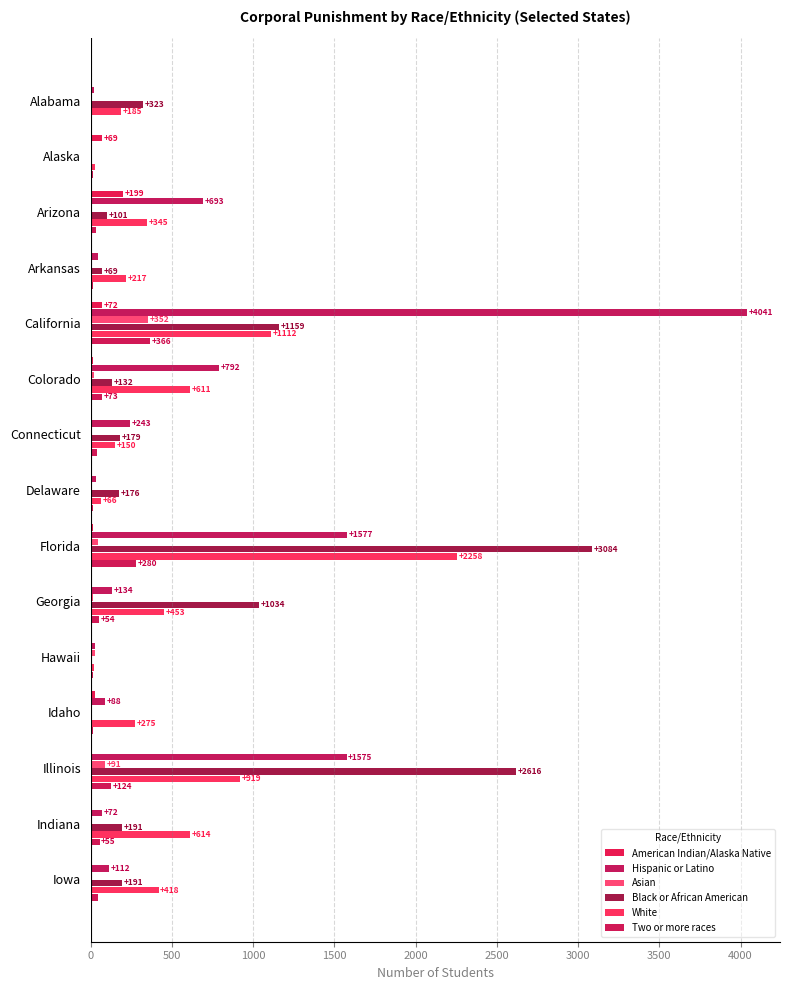

What position from the left is Florida?

9